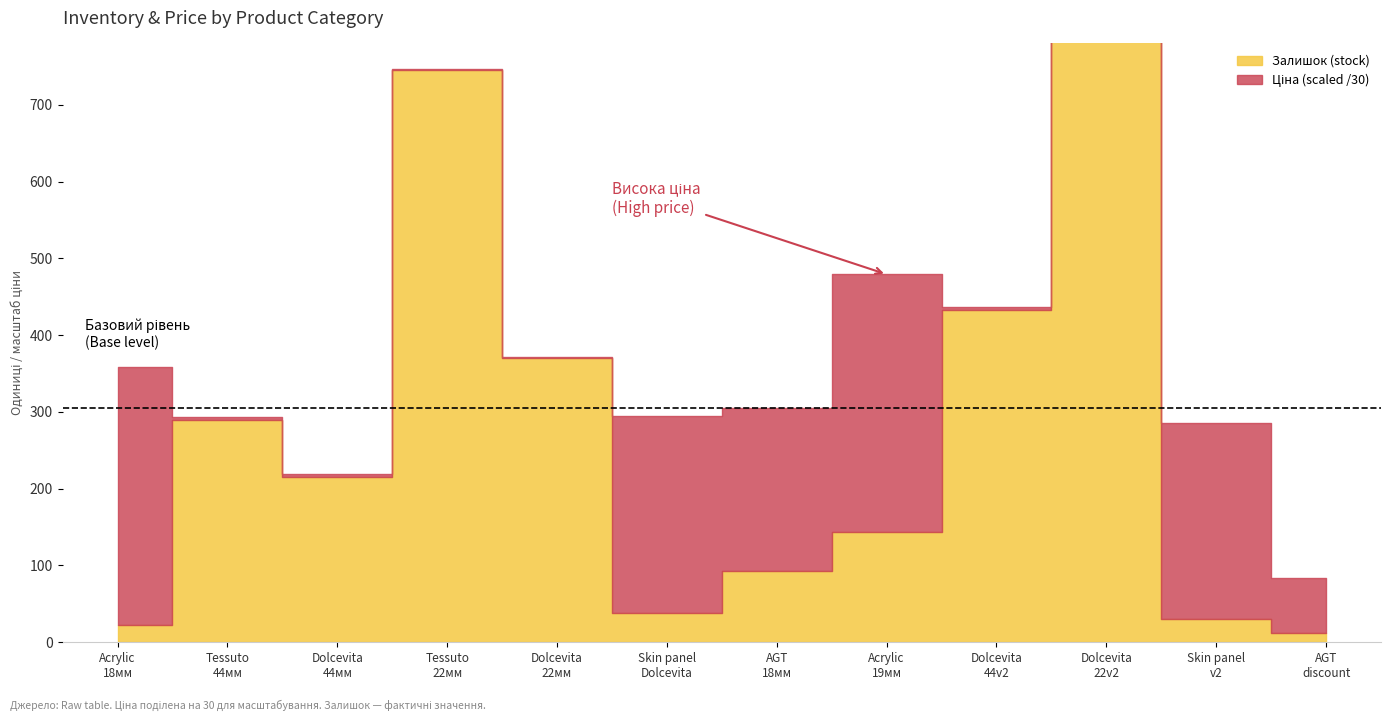

True or false: Ціна and Ширина intersect in this chart.

False